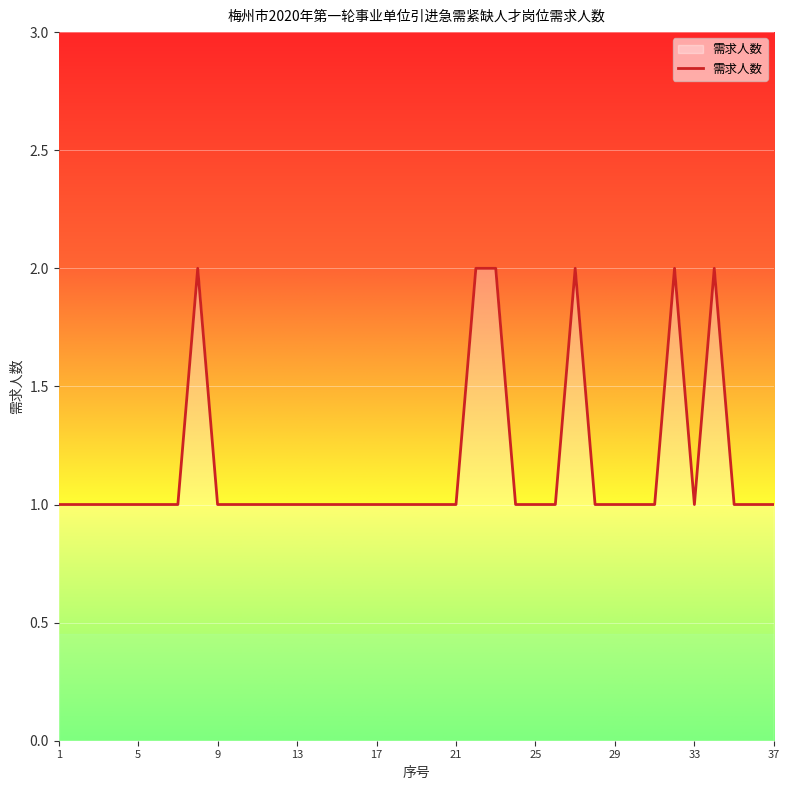

True or false: there are more than 1 points higher than both neighbors.

True